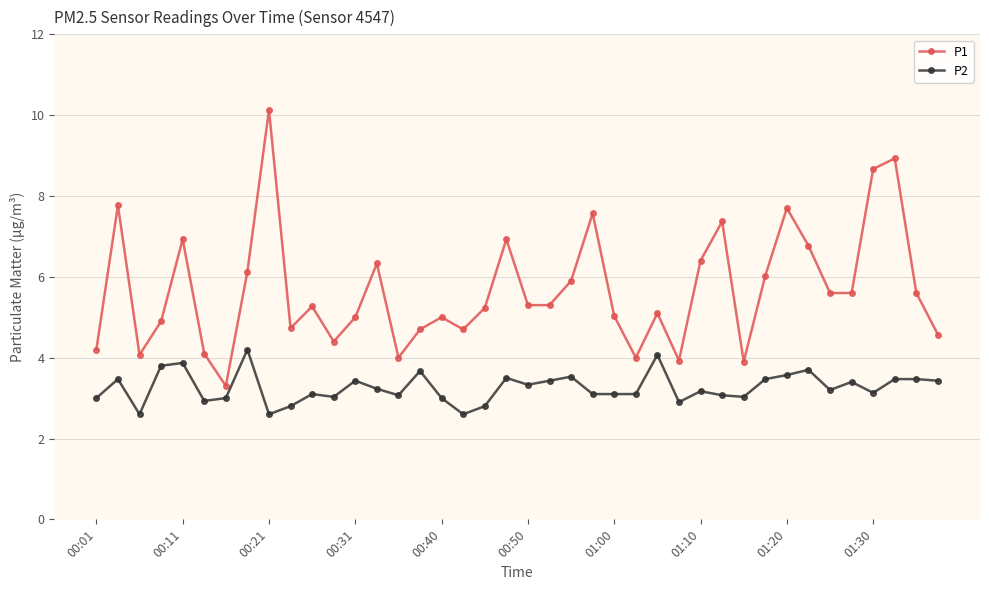

Which series has the largest range (max minus min)?

P1